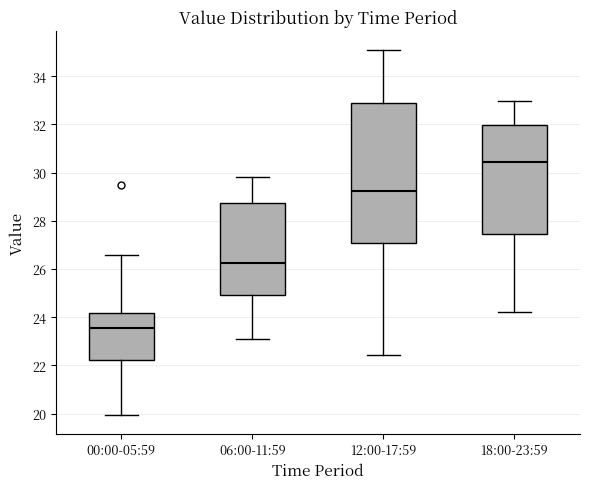

Reading left to right, transcribe this box plot: for each box, give where its median line is, the range the box spans, and where its two whiskers end, as read against the y-axis. The values are not printed on the chart, so give them approximately, as read against the axis.

00:00-05:59: median 23.6, box 22.2 to 24.2, whiskers 20.0 to 26.6
06:00-11:59: median 26.2, box 25.0 to 28.8, whiskers 23.2 to 29.8
12:00-17:59: median 29.2, box 27.0 to 32.8, whiskers 22.4 to 35.2
18:00-23:59: median 30.4, box 27.4 to 32.0, whiskers 24.2 to 33.0